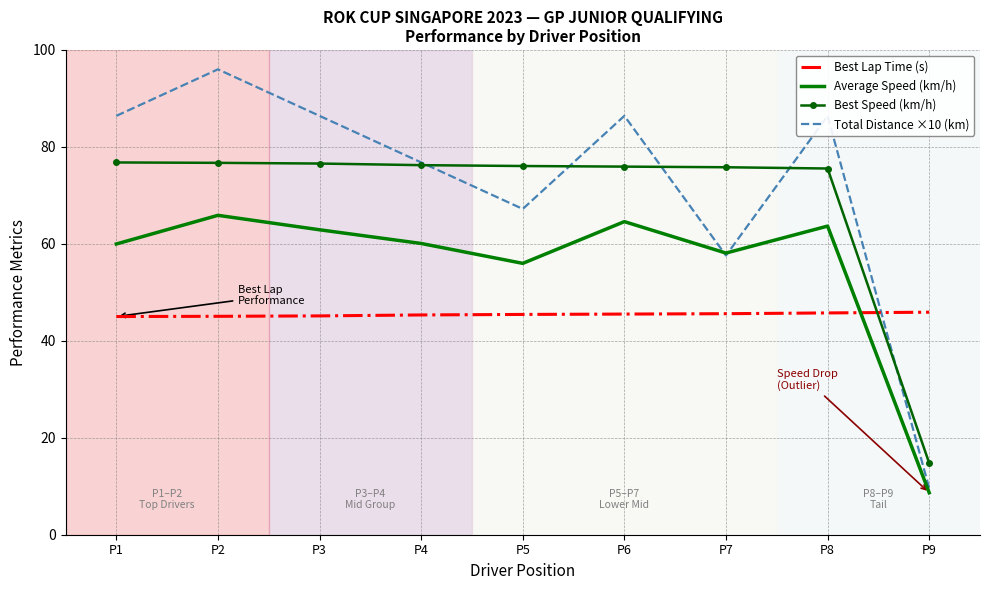

List the series in order of their peak value, lowest first.

Best Lap Time (s), Average Speed (km/h), Best Speed (km/h), Total Distance ×10 (km)